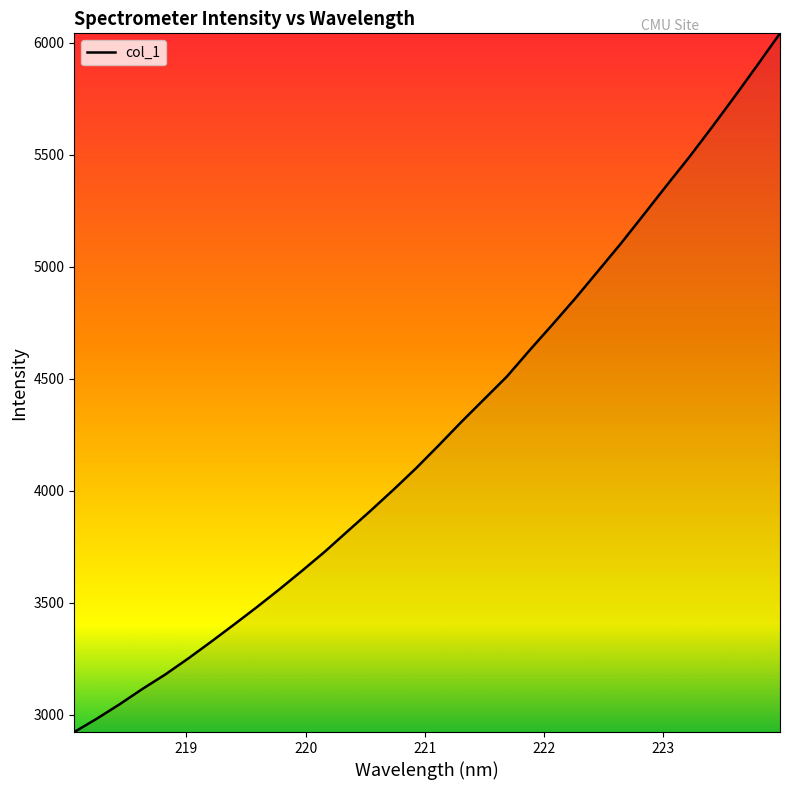

What is the difference between the maximum and minimum values?

3118.4